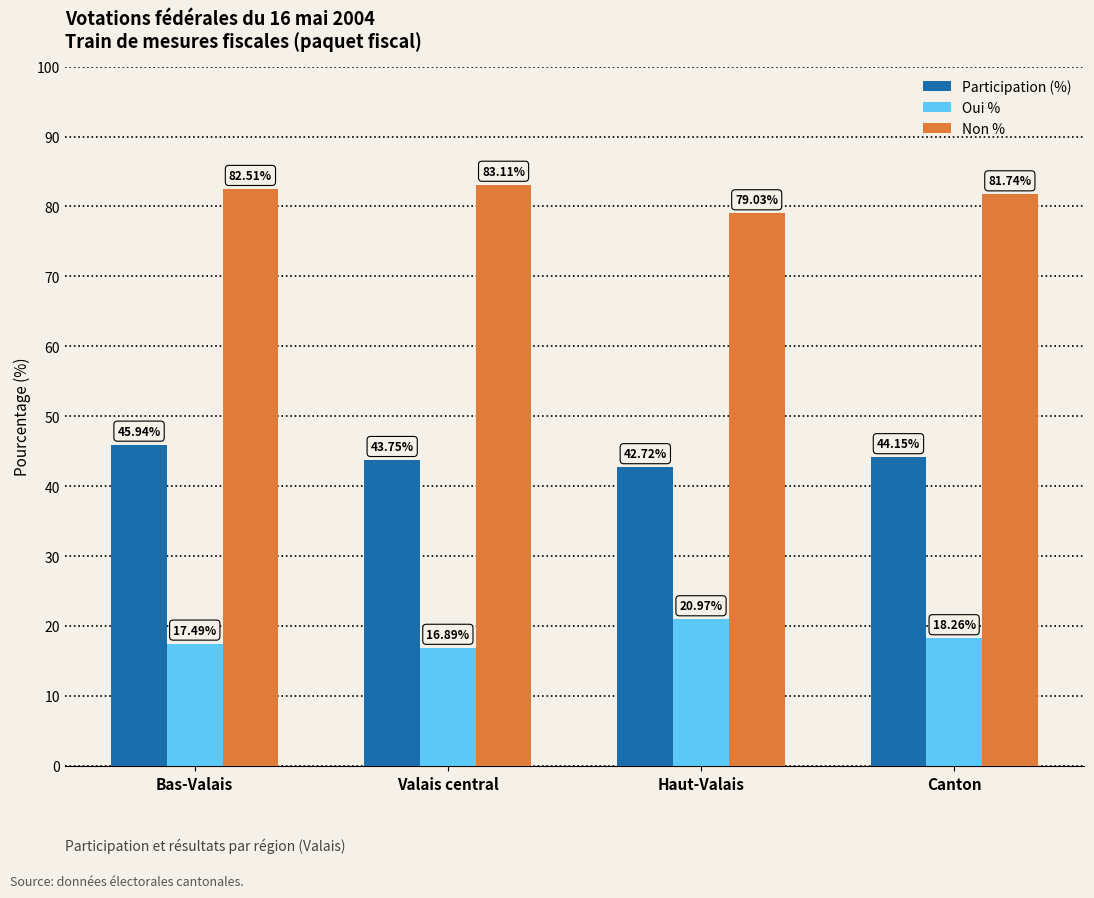

Does the chart contain any negative values?

No